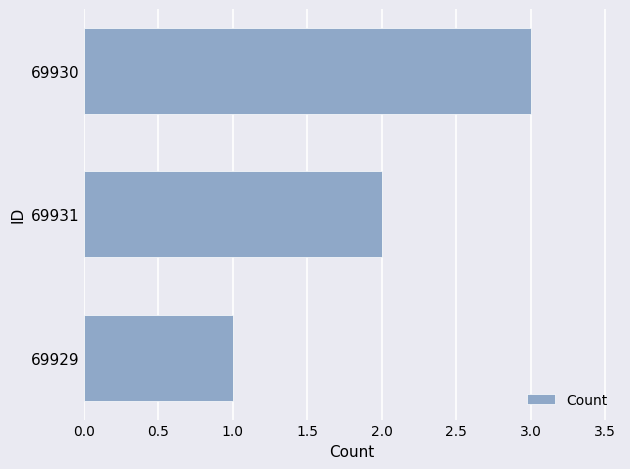

Rank the categories by value from highest to lowest.

69930, 69931, 69929